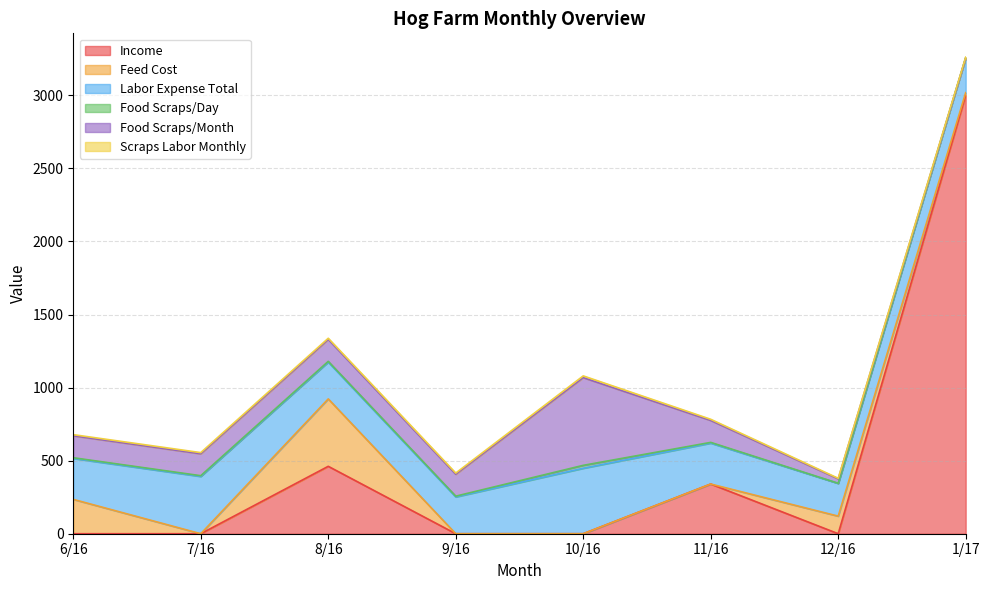

How many values in Food Scraps/Month are above zero?

7